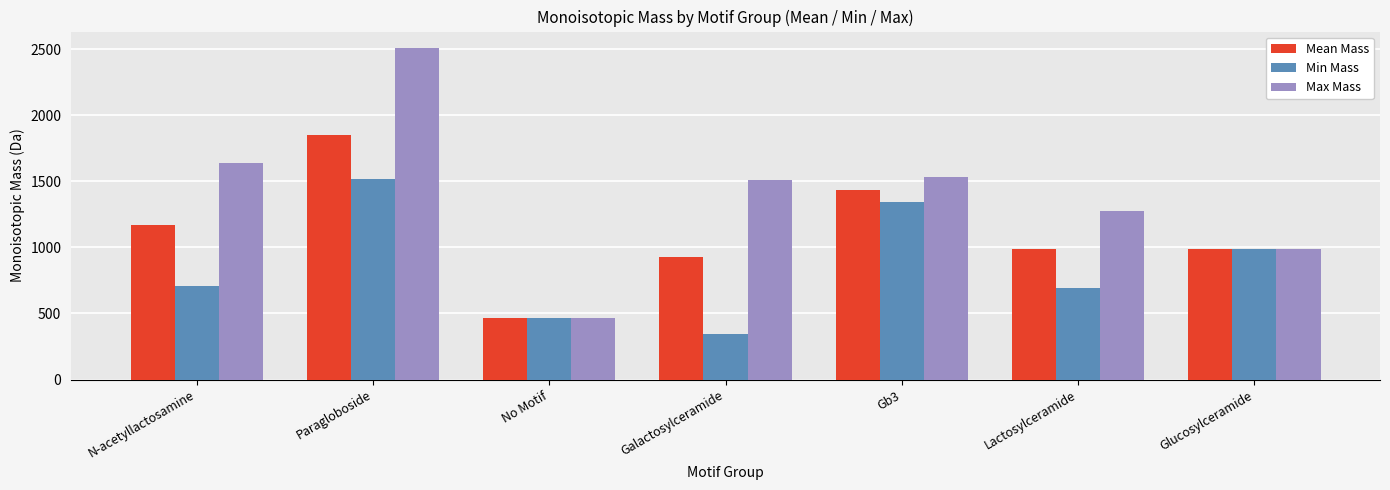

Which category has the highest value across all series?

Paragloboside